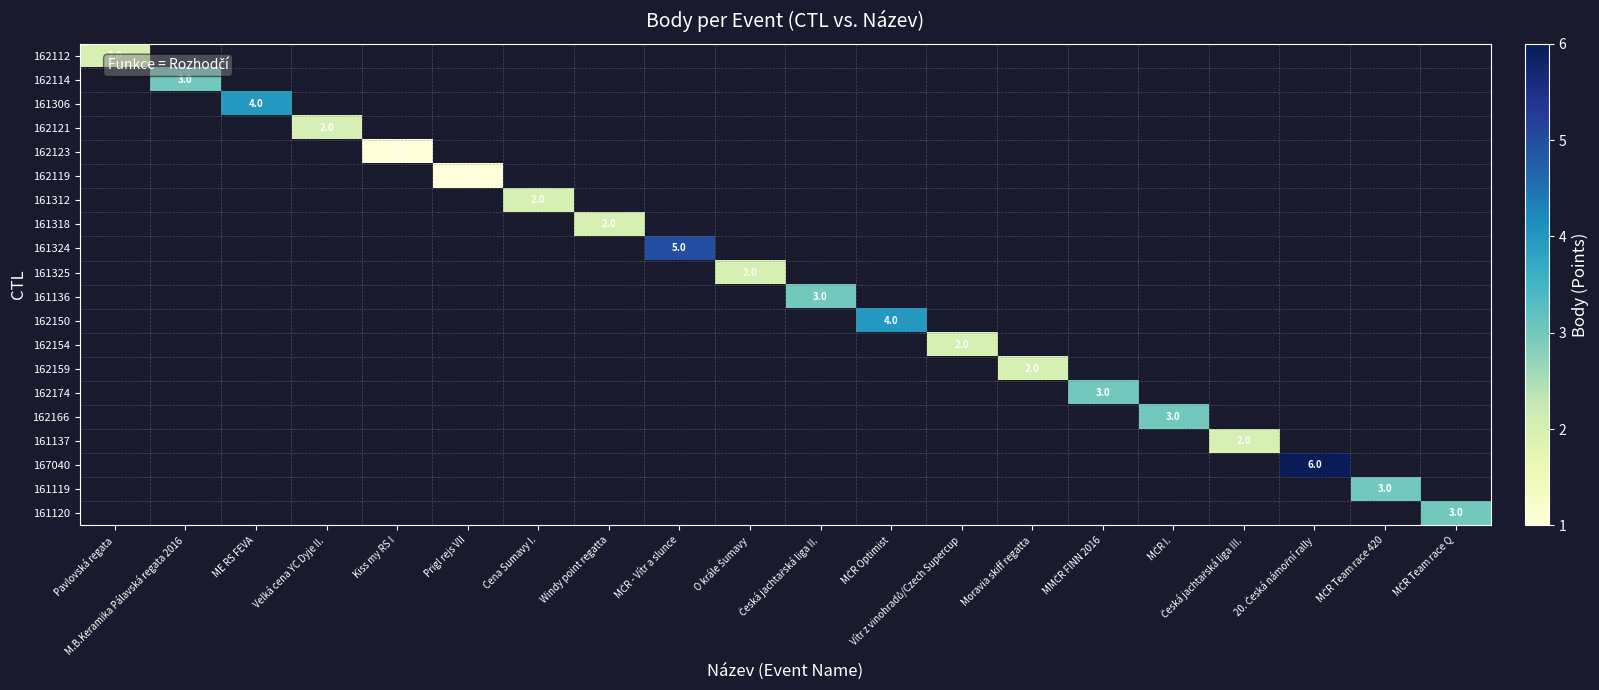

Which category has the highest value across all series?

20. Česká námořní rally